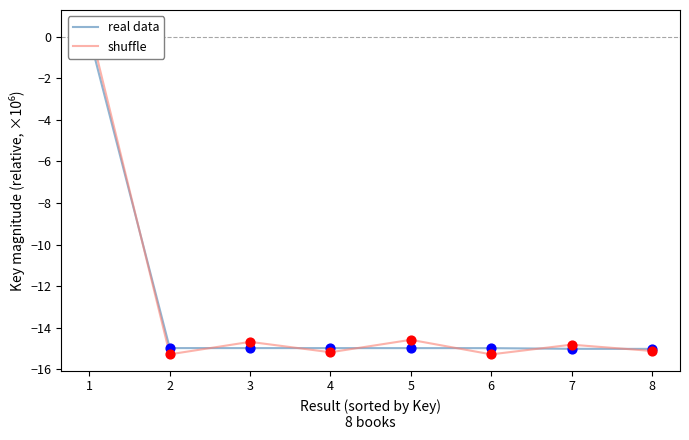

Which series reaches the minimum Y coordinate?

shuffle